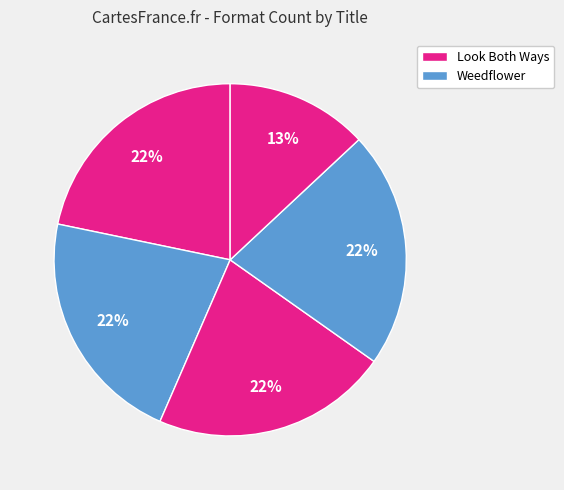

How many slices are in this pie chart?

5